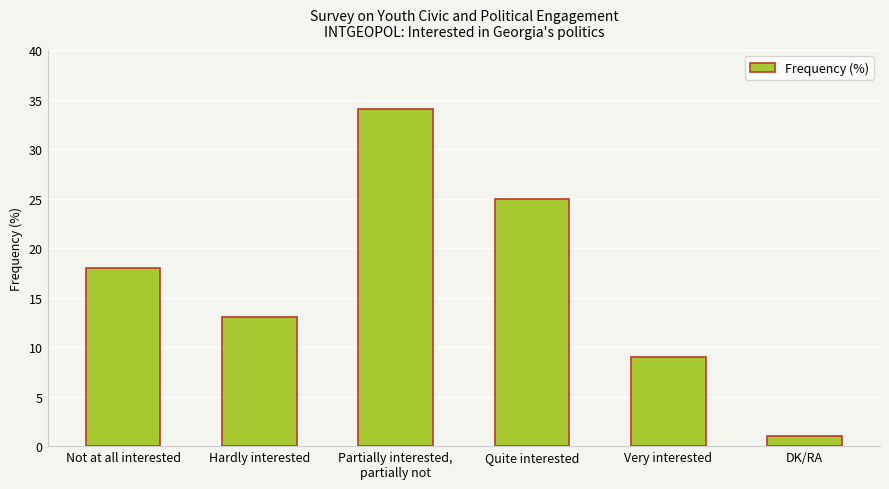

What is the value of the 3rd bar from the left?

34